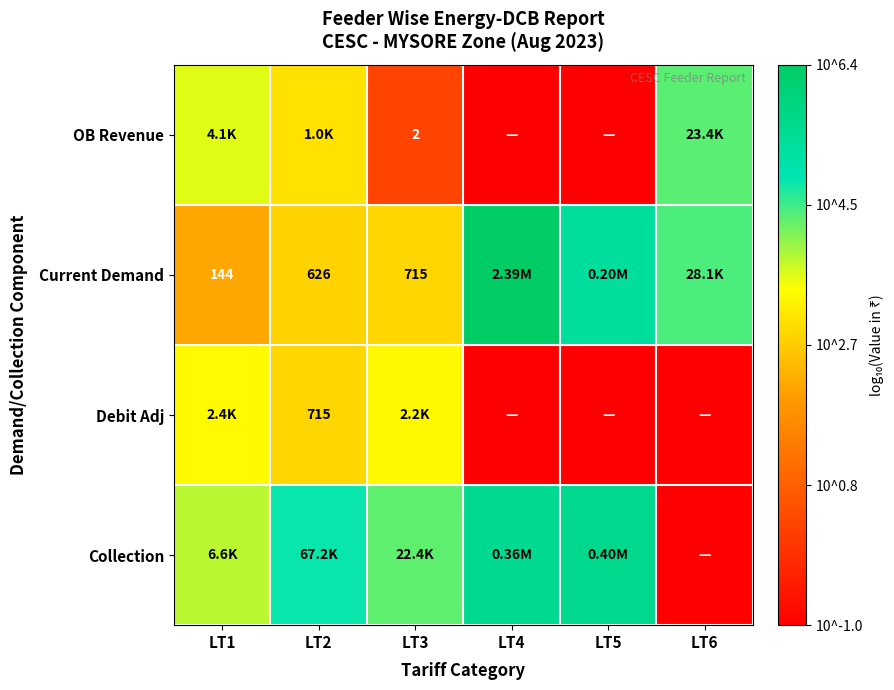

Rank the series at LT6 from lowest to highest value.

Debit Adj, Collection, OB Revenue, Current Demand